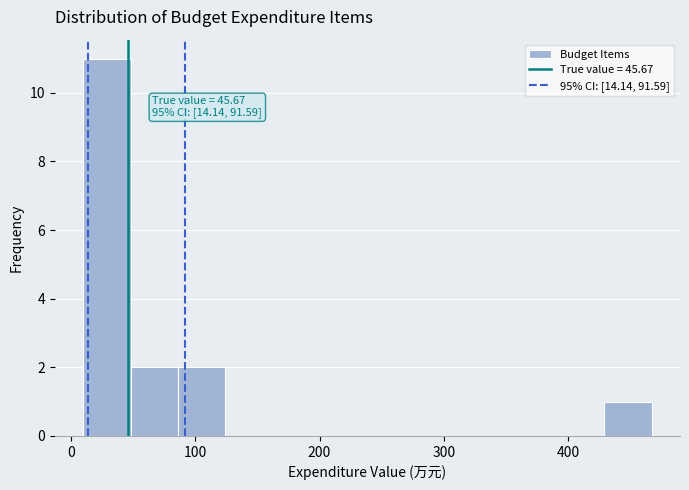

Read against the x-axis, roughly where is the centre of the tallest bar?

30